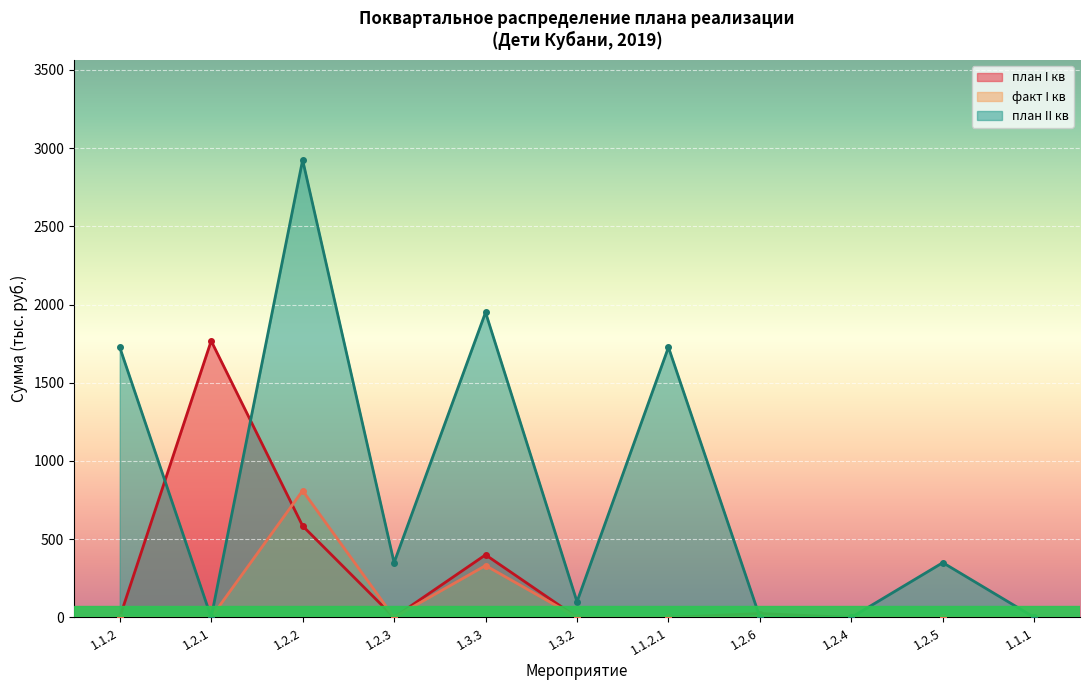

At how many categories does at least one series exceed 2902?

1